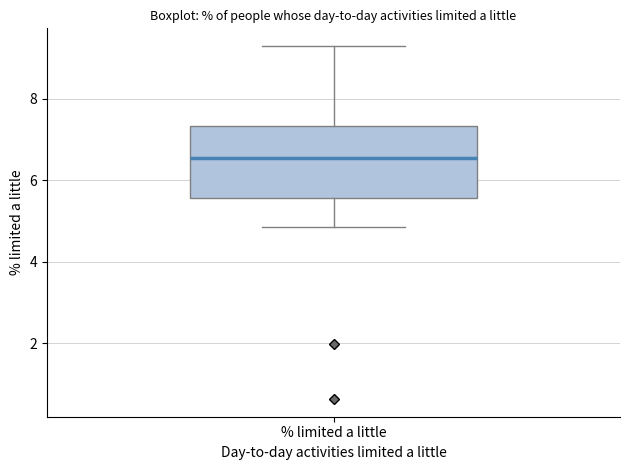

Read this box plot against the y-axis: the position of the median line, the range covered by the box, and the ends of both whiskers. The values are not printed on the chart, so give them approximately, as read against the axis.

median 6.6, box 5.6 to 7.4, whiskers 4.8 to 9.2